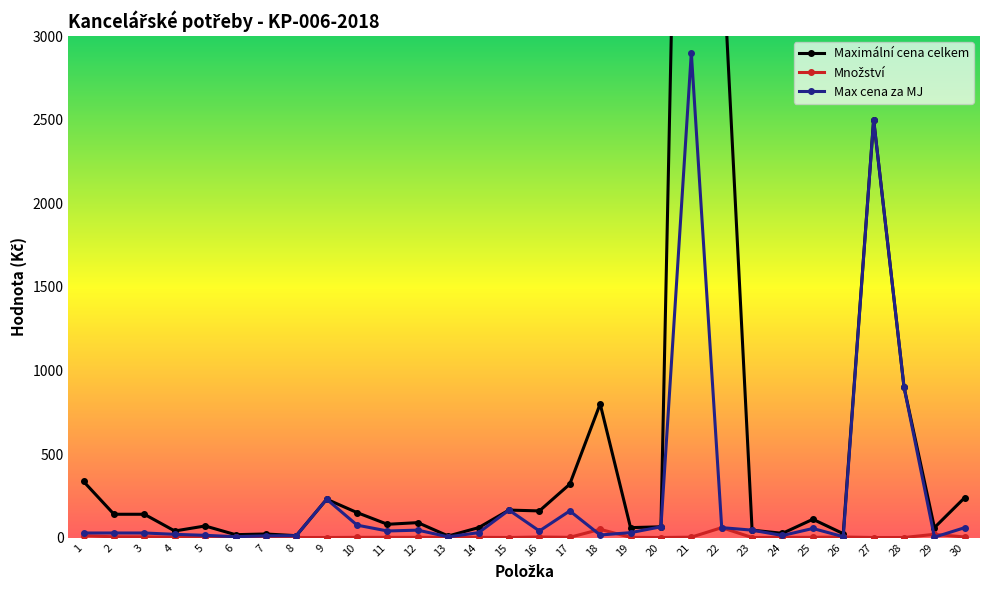

At which category is the sum across all series the highest?

21